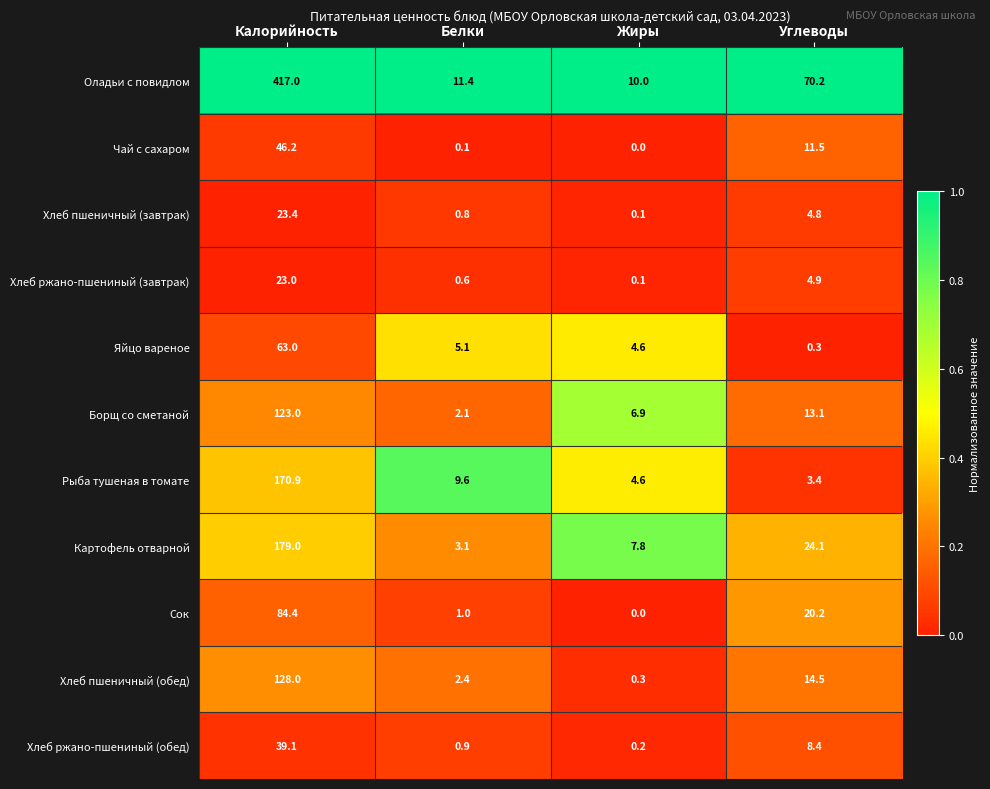

At which category does the chart reach its peak across all series?

Калорийность